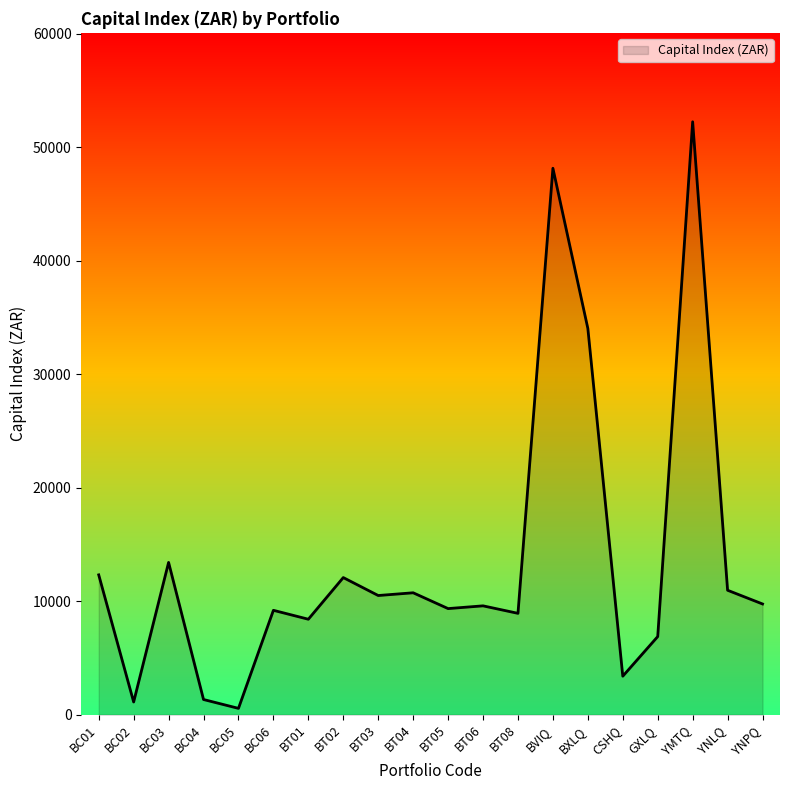

What is the sum of the values at YNPQ and GXLQ?

16637.8